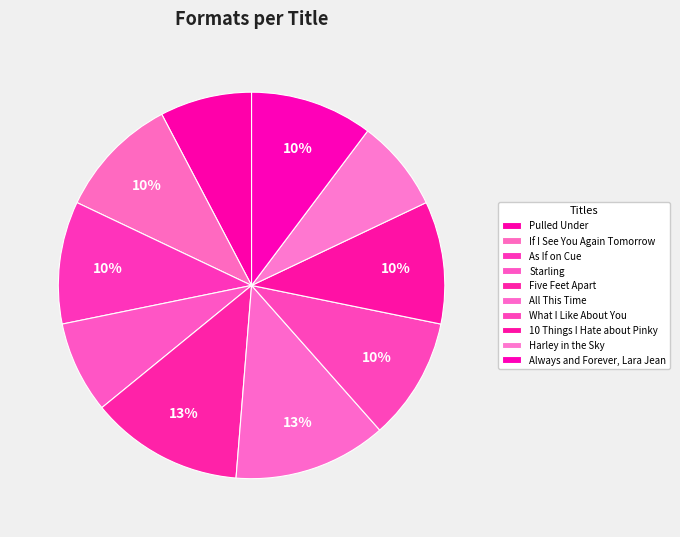

How many segments does this pie chart have?

10